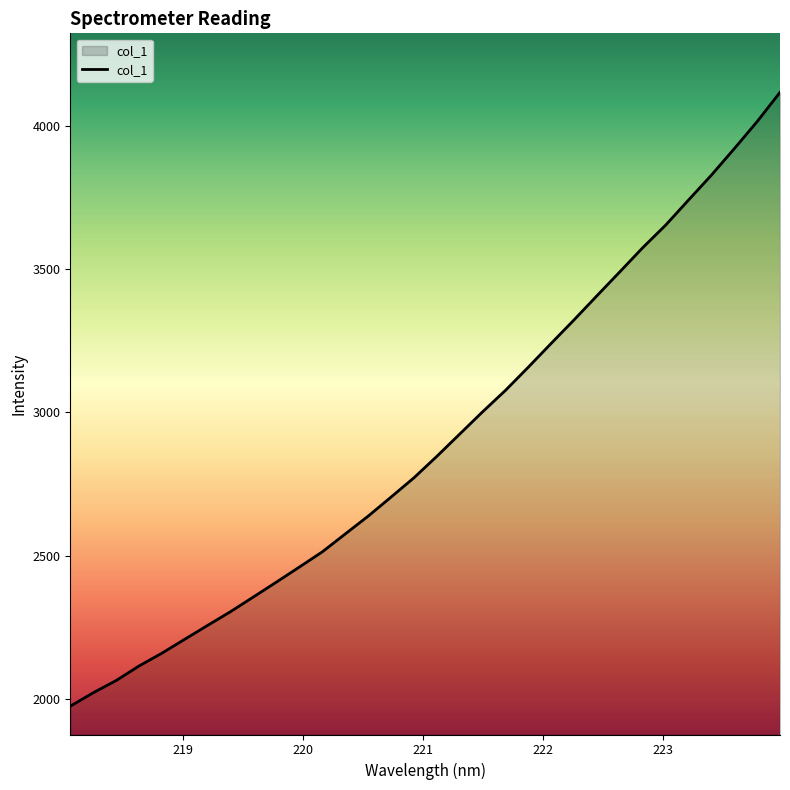

What is the difference between the maximum and minimum values?

2141.8